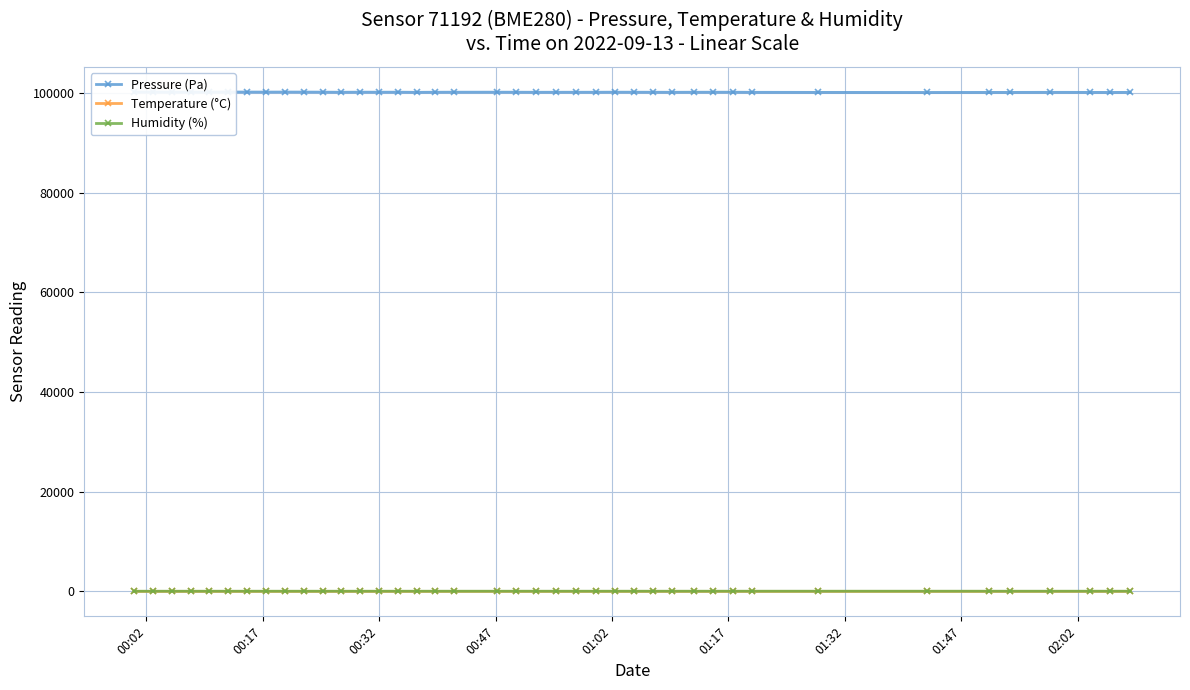

At 00:02, list the series in order from largest to smallest.

Pressure (Pa), Humidity (%), Temperature (°C)